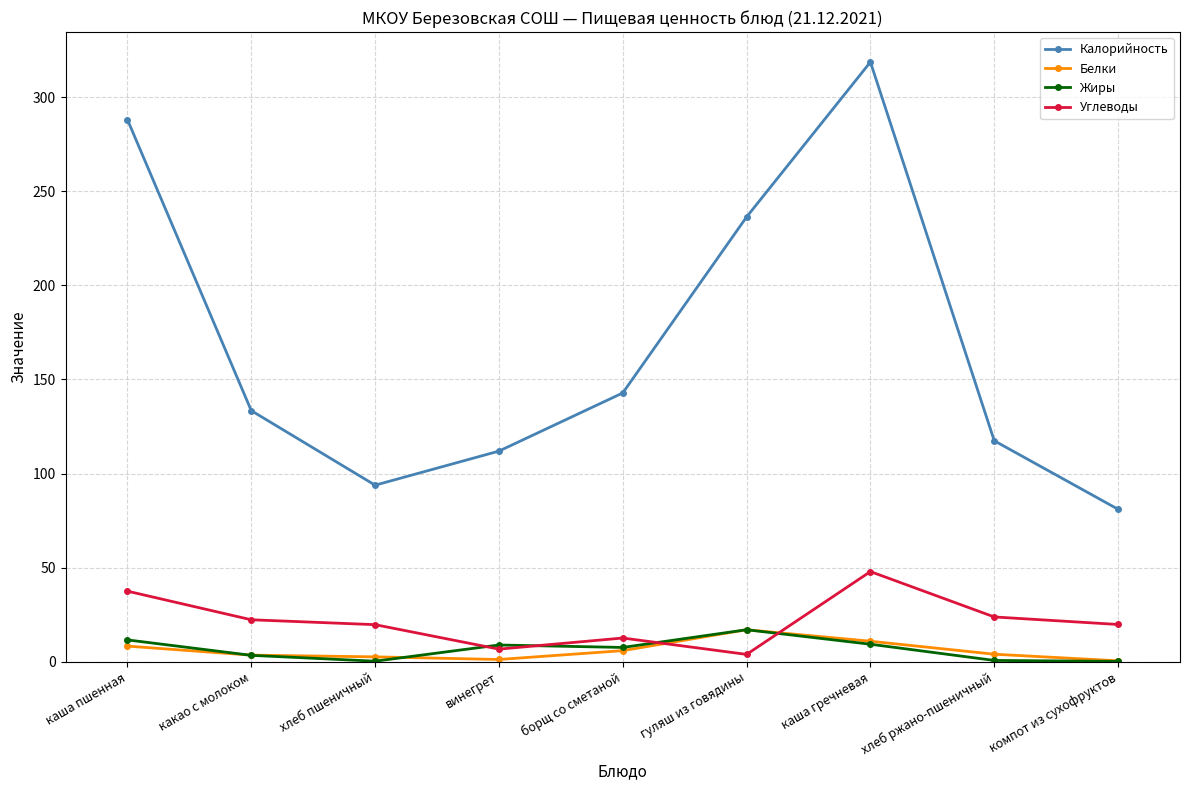

How many interior local peaks does the Калорийность series have?

1